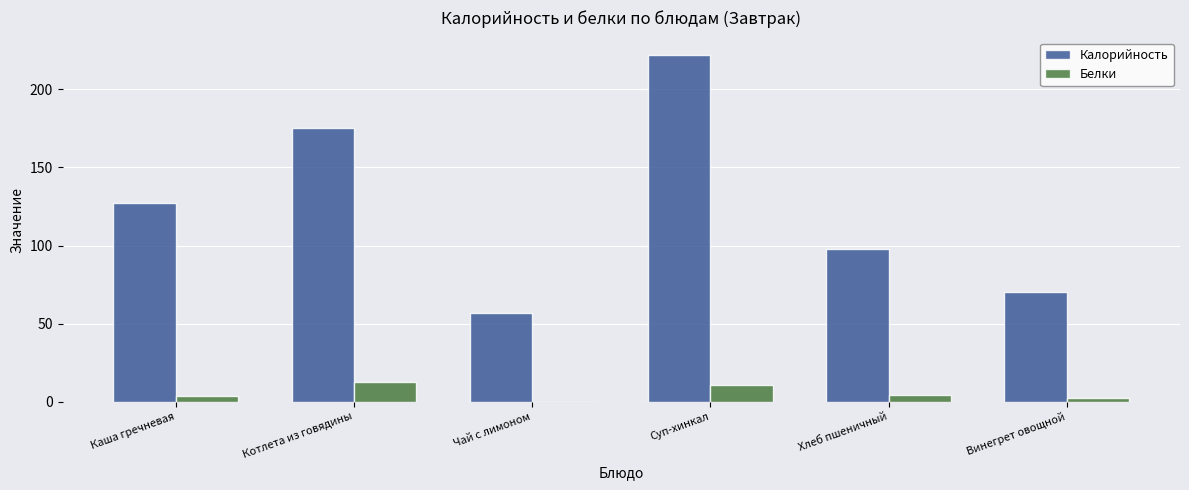

What is the maximum value for Калорийность?

222.0